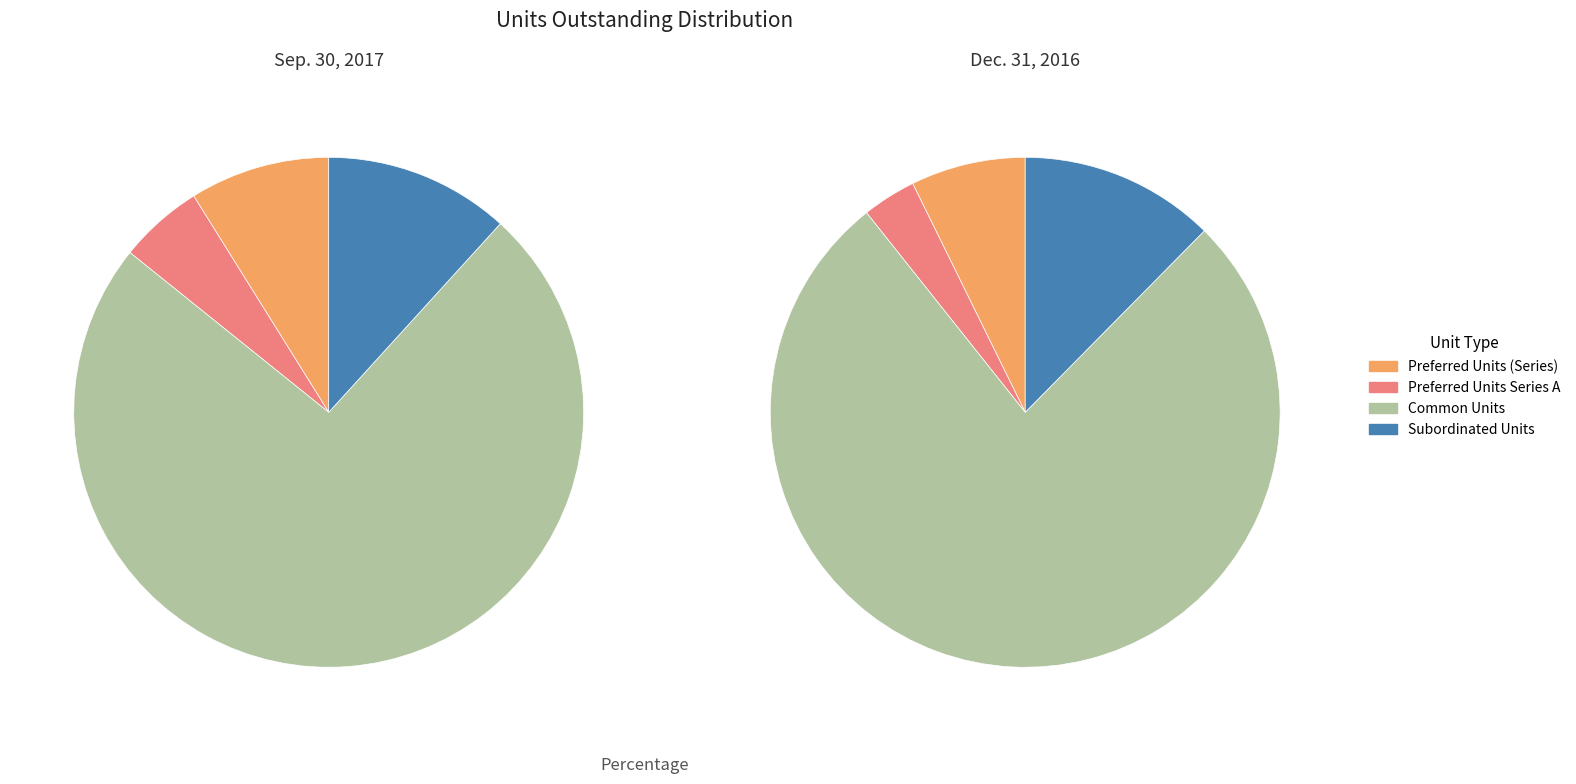

To the nearest percent, what portion does Preferred Units (Series) represent?

9%